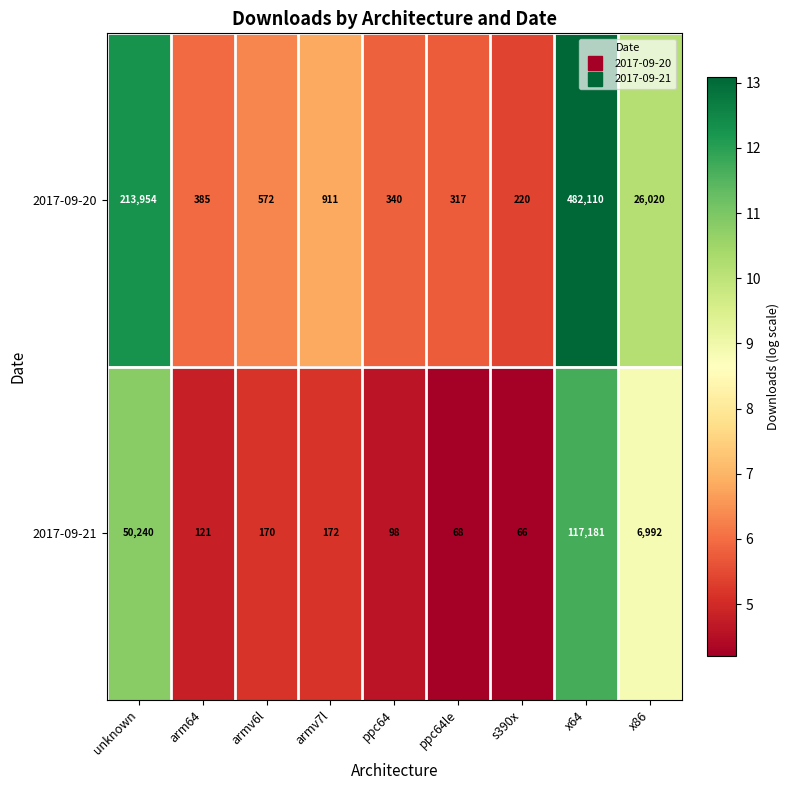

Where is 2017-09-20 nearest to the value 241165?

unknown